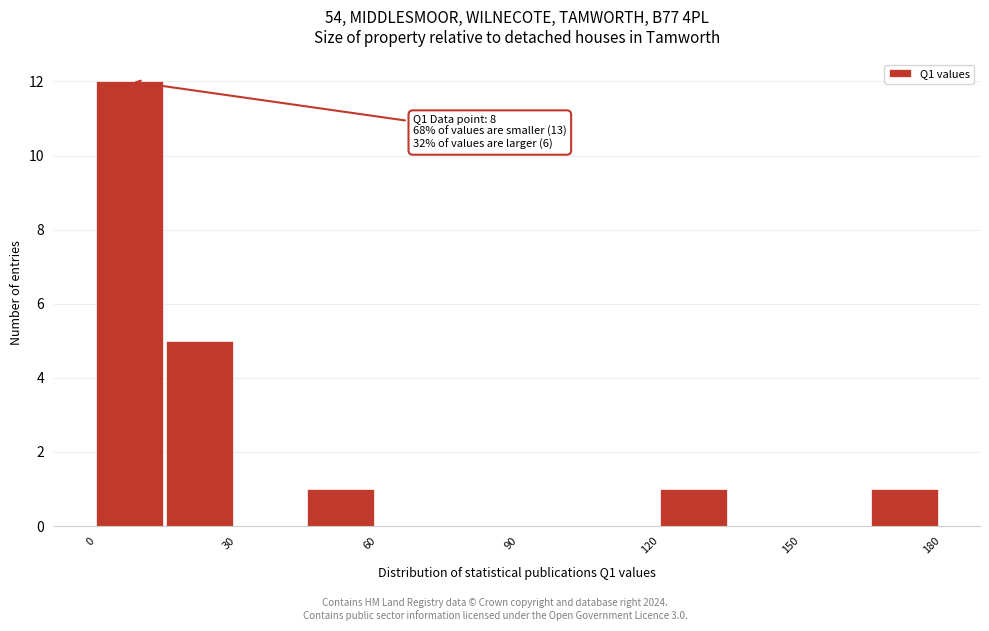

Read against the x-axis, roughly where is the centre of the tallest bar?

5